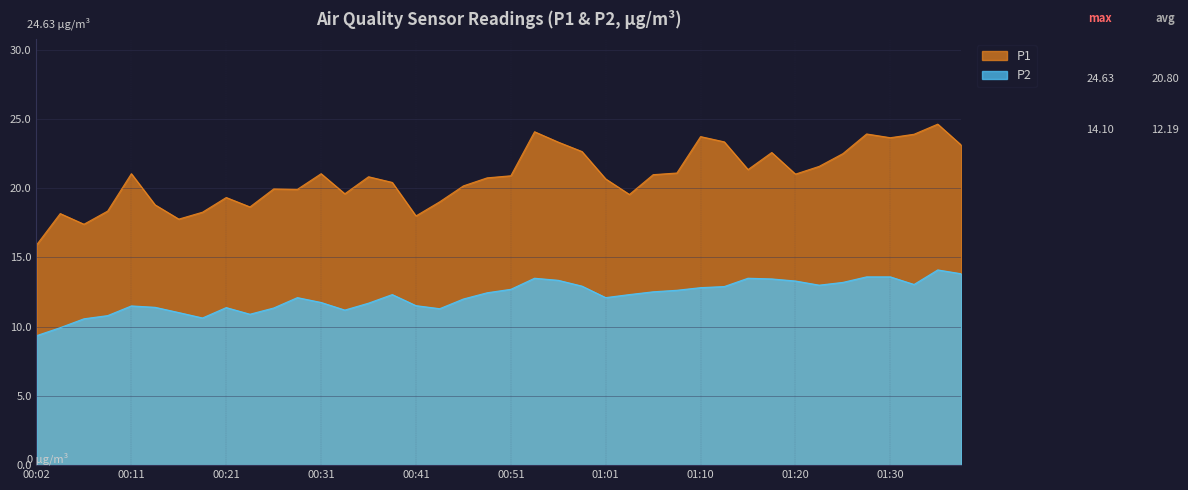

Reading left to right, list all the values displayed in this chart.

P1: 00:02=15.9	00:04=18.2	00:07=17.4	00:09=18.4	00:11=21.1	00:14=18.8	00:16=17.8	00:19=18.3	00:21=19.3	00:24=18.6	00:26=19.9	00:29=19.9	00:31=21.1	00:34=19.6	00:36=20.8	00:38=20.4	00:41=18.0	00:43=19.0	00:46=20.2	00:48=20.8	00:51=20.9	00:53=24.1	00:56=23.3	00:58=22.6	01:01=20.7	01:03=19.6	01:06=21.0	01:08=21.1	01:10=23.7	01:13=23.4	01:15=21.4	01:18=22.6	01:20=21.0	01:23=21.6	01:25=22.5	01:28=23.9	01:30=23.6	01:33=23.9	01:35=24.6	01:37=23.1
P2: 00:02=9.3	00:04=9.9	00:07=10.6	00:09=10.8	00:11=11.5	00:14=11.4	00:16=11.0	00:19=10.6	00:21=11.4	00:24=10.9	00:26=11.3	00:29=12.1	00:31=11.8	00:34=11.2	00:36=11.7	00:38=12.3	00:41=11.5	00:43=11.3	00:46=12.0	00:48=12.4	00:51=12.7	00:53=13.5	00:56=13.3	00:58=12.9	01:01=12.1	01:03=12.3	01:06=12.5	01:08=12.6	01:10=12.8	01:13=12.9	01:15=13.5	01:18=13.4	01:20=13.3	01:23=13.0	01:25=13.2	01:28=13.6	01:30=13.6	01:33=13.1	01:35=14.1	01:37=13.8